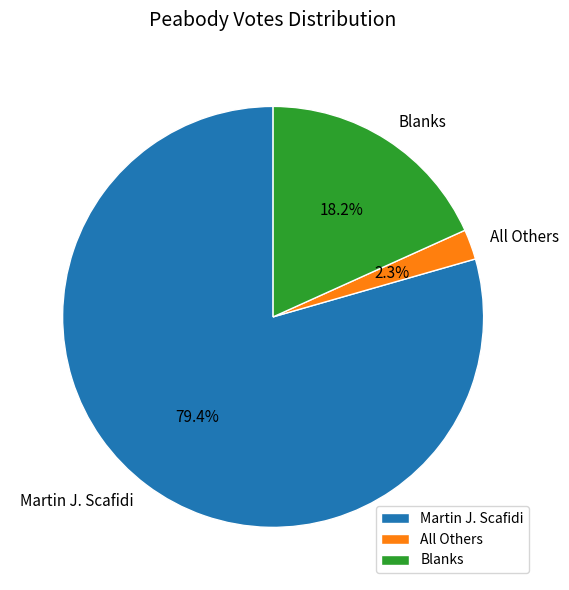

Which category has the smallest portion of the pie?

All Others